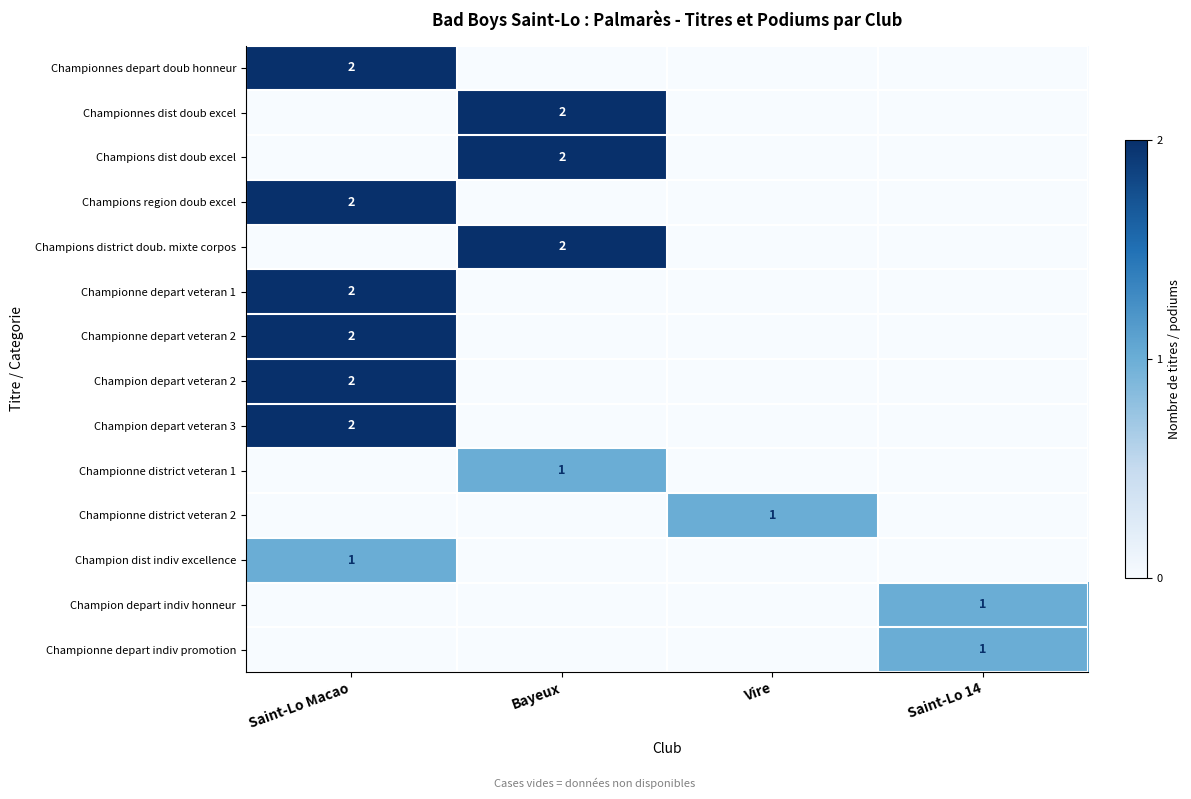

The Champion depart indiv honneur series shows 1 at Saint-Lo 14. True or false?

True